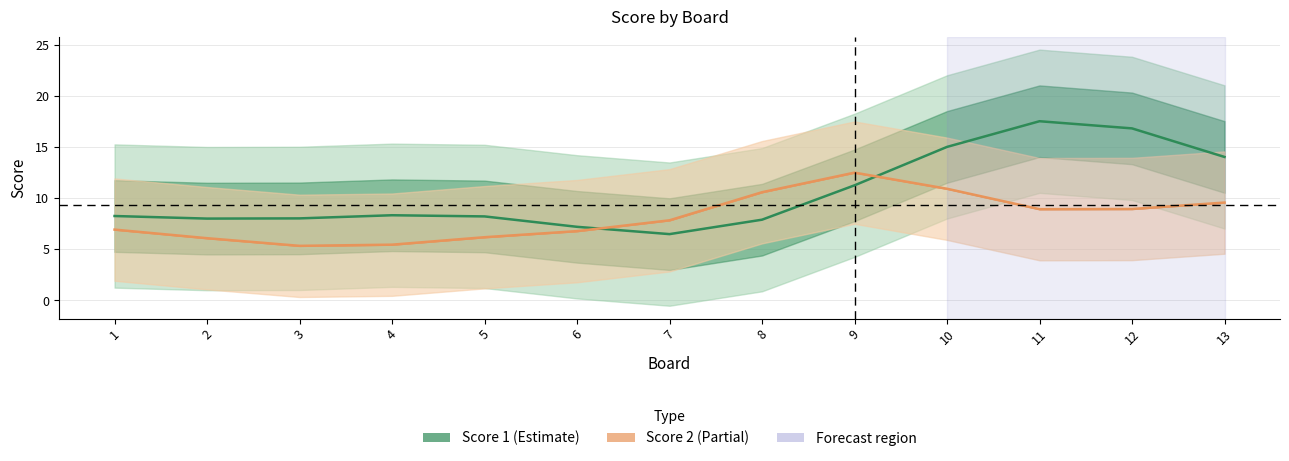

Count the number of categories in the chart.

13